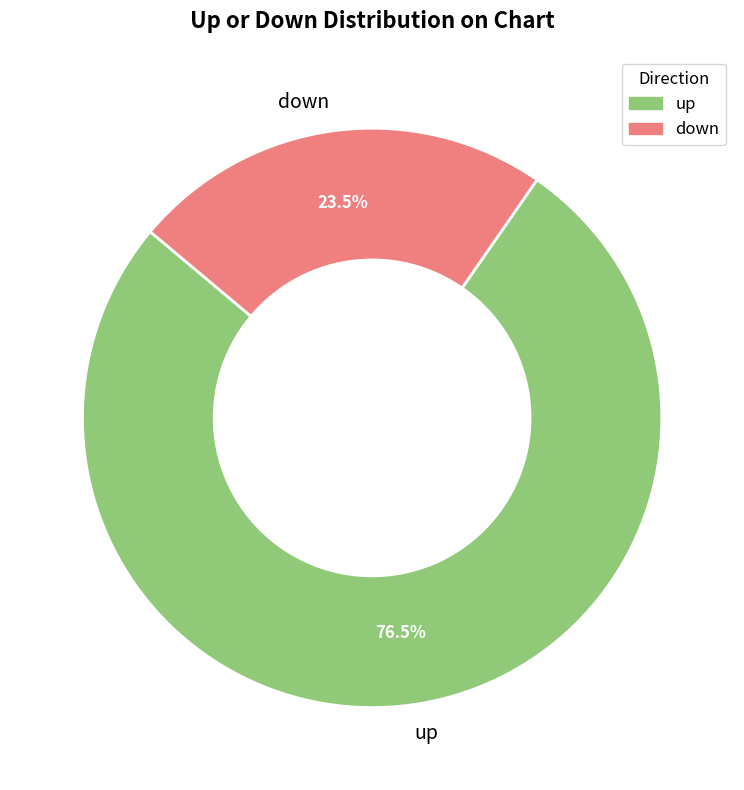

What is the total percentage of down and up?

100.0%